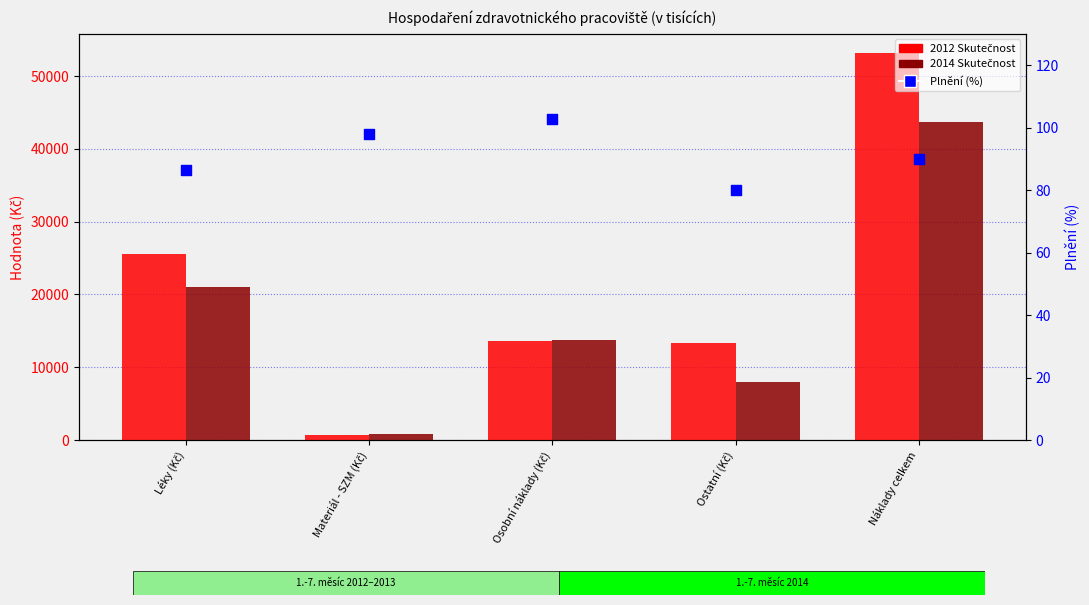

What is the total value across all series at Materiál - SZM (Kč)?

1717.6